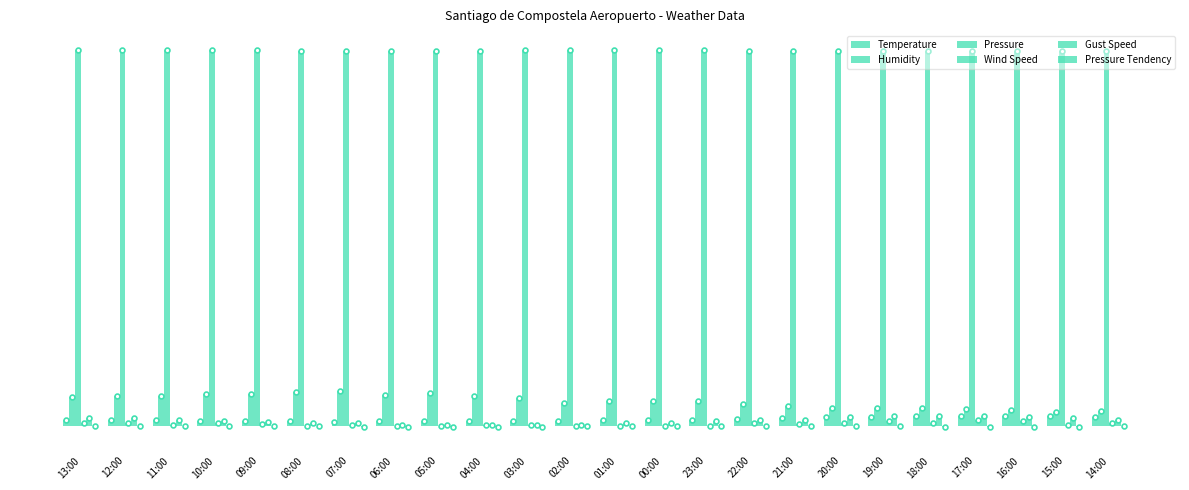

What is the label of the 22nd bar from the left?

16:00